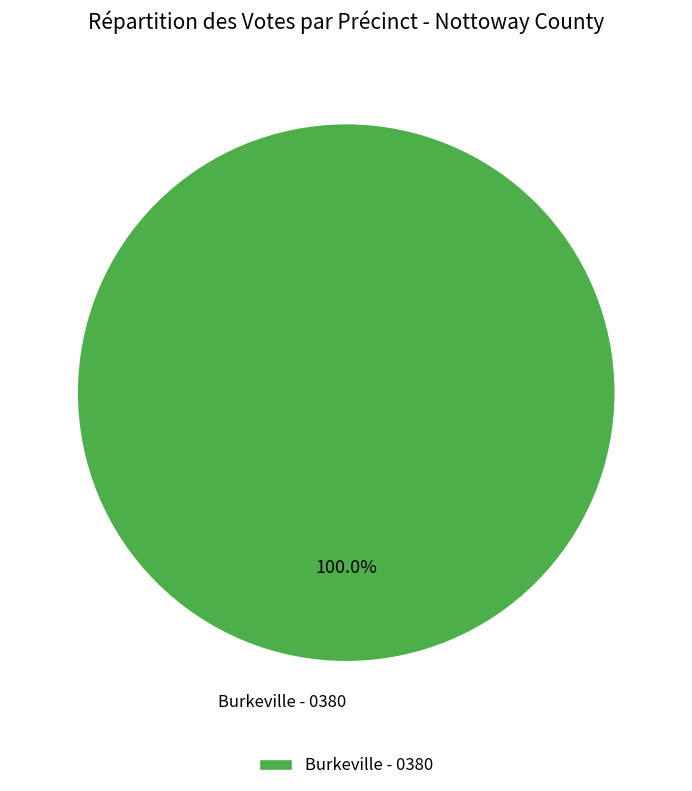

True or false: Burkeville - 0380 accounts for 89% of the total.

False